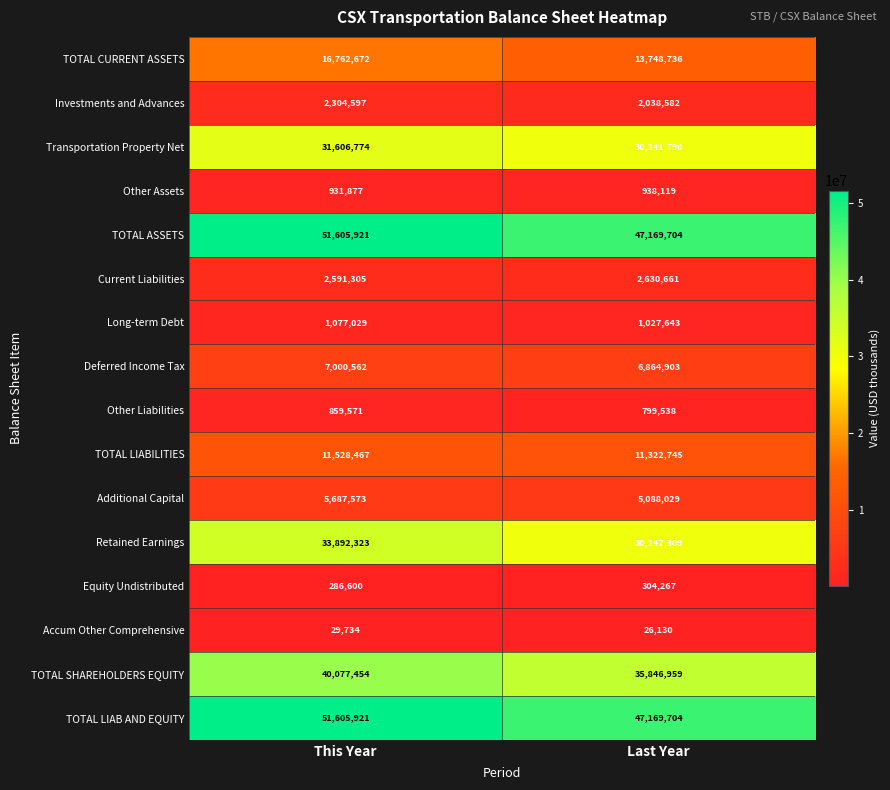

What is the average value of the Investments and Advances series?

2171590